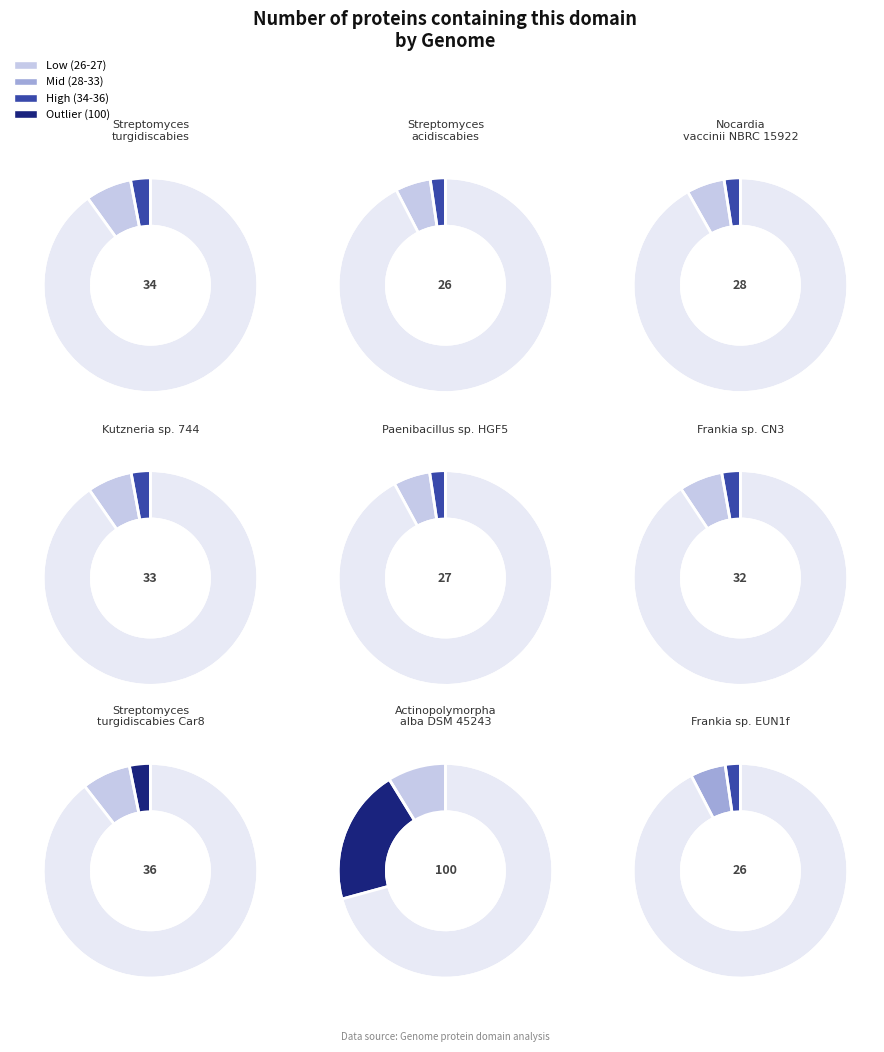

The Nocardia vaccinii NBRC 15922 slice represents 8% of the pie. True or false?

True